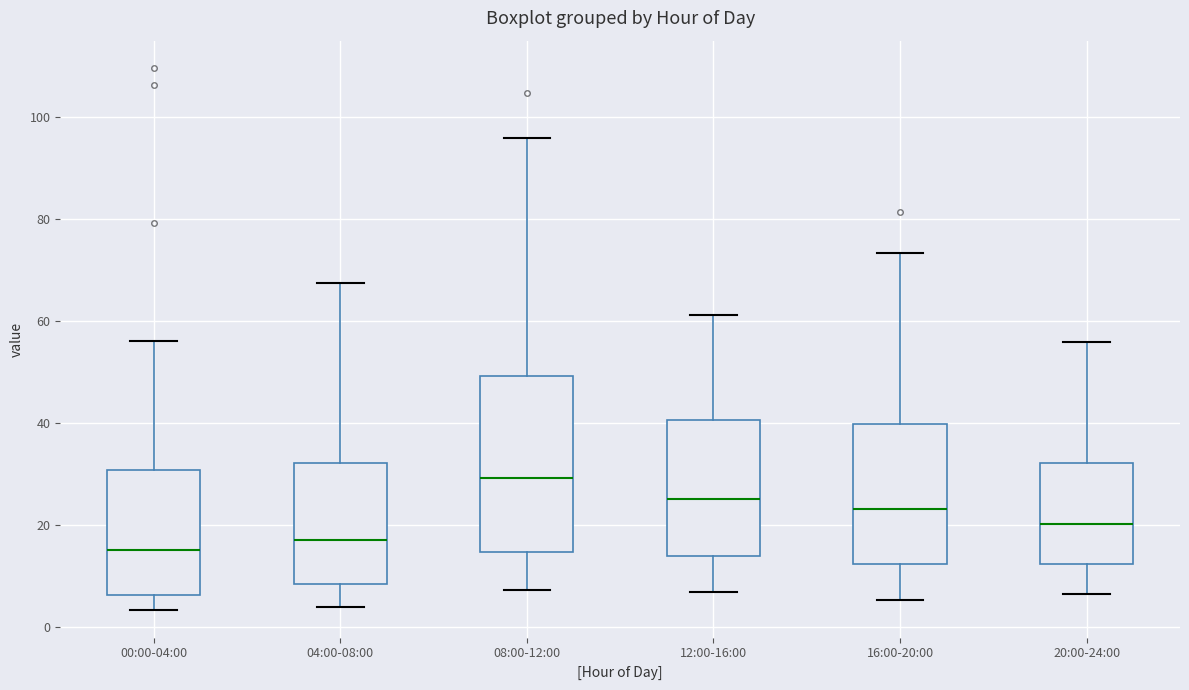

Reading left to right, transcribe this box plot: for each box, give where its median line is, the range the box spans, and where its two whiskers end, as read against the y-axis. The values are not printed on the chart, so give them approximately, as read against the axis.

00:00-04:00: median 16, box 6 to 30, whiskers 4 to 56
04:00-08:00: median 16, box 8 to 32, whiskers 4 to 68
08:00-12:00: median 30, box 14 to 50, whiskers 8 to 96
12:00-16:00: median 26, box 14 to 40, whiskers 6 to 62
16:00-20:00: median 24, box 12 to 40, whiskers 6 to 74
20:00-24:00: median 20, box 12 to 32, whiskers 6 to 56